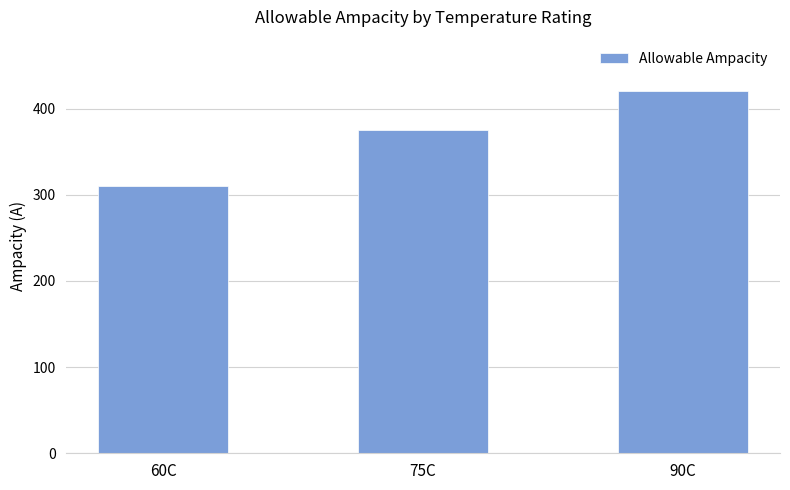

Which category has the lowest value across all series?

60C